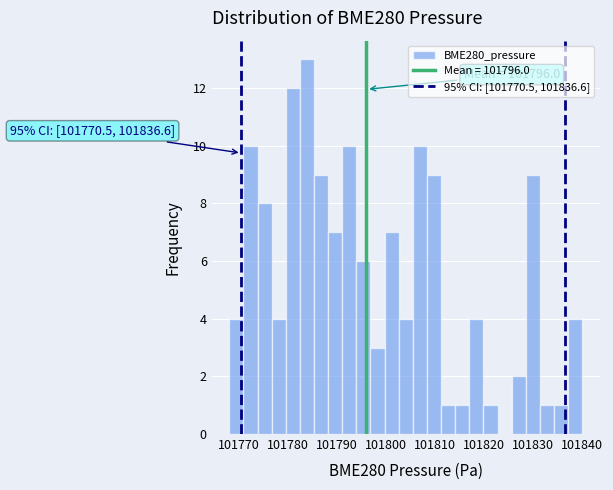

Read against the x-axis, roughly where is the centre of the tallest bar?

101784